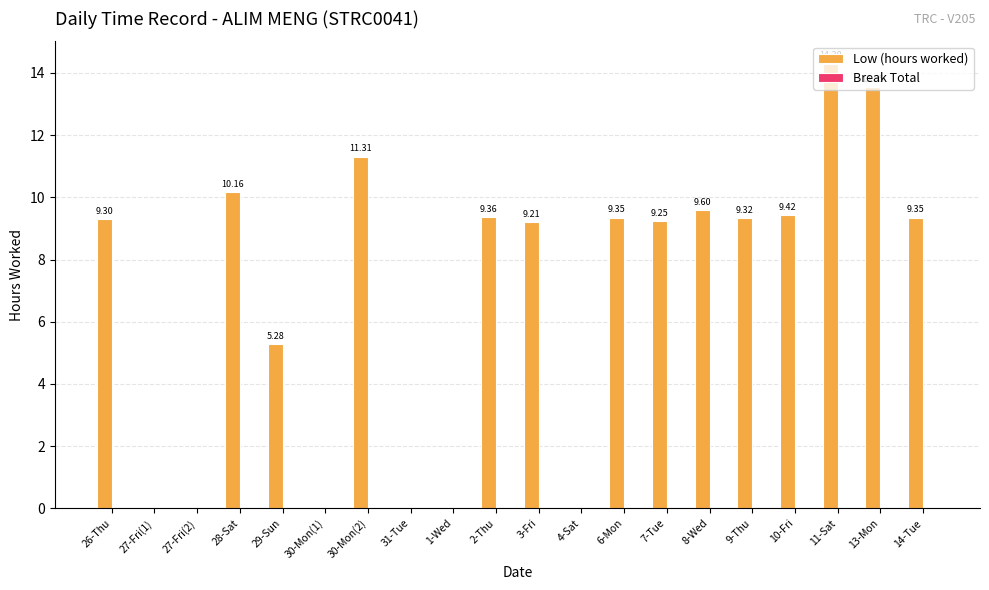

Are the bars horizontal?

No